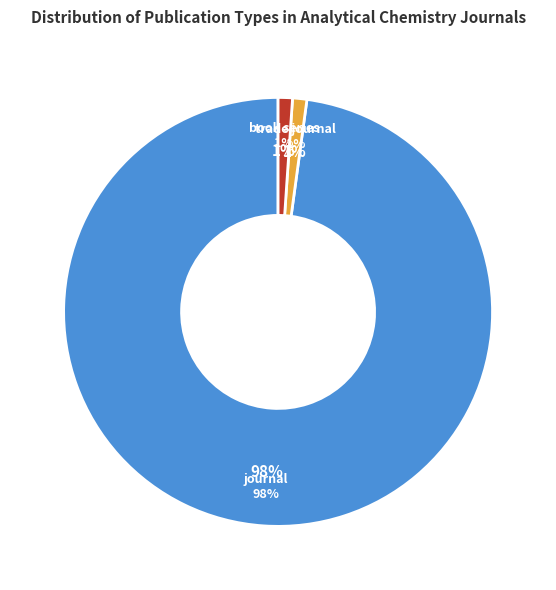

Is it true that trade journal is 1% of the pie?

True